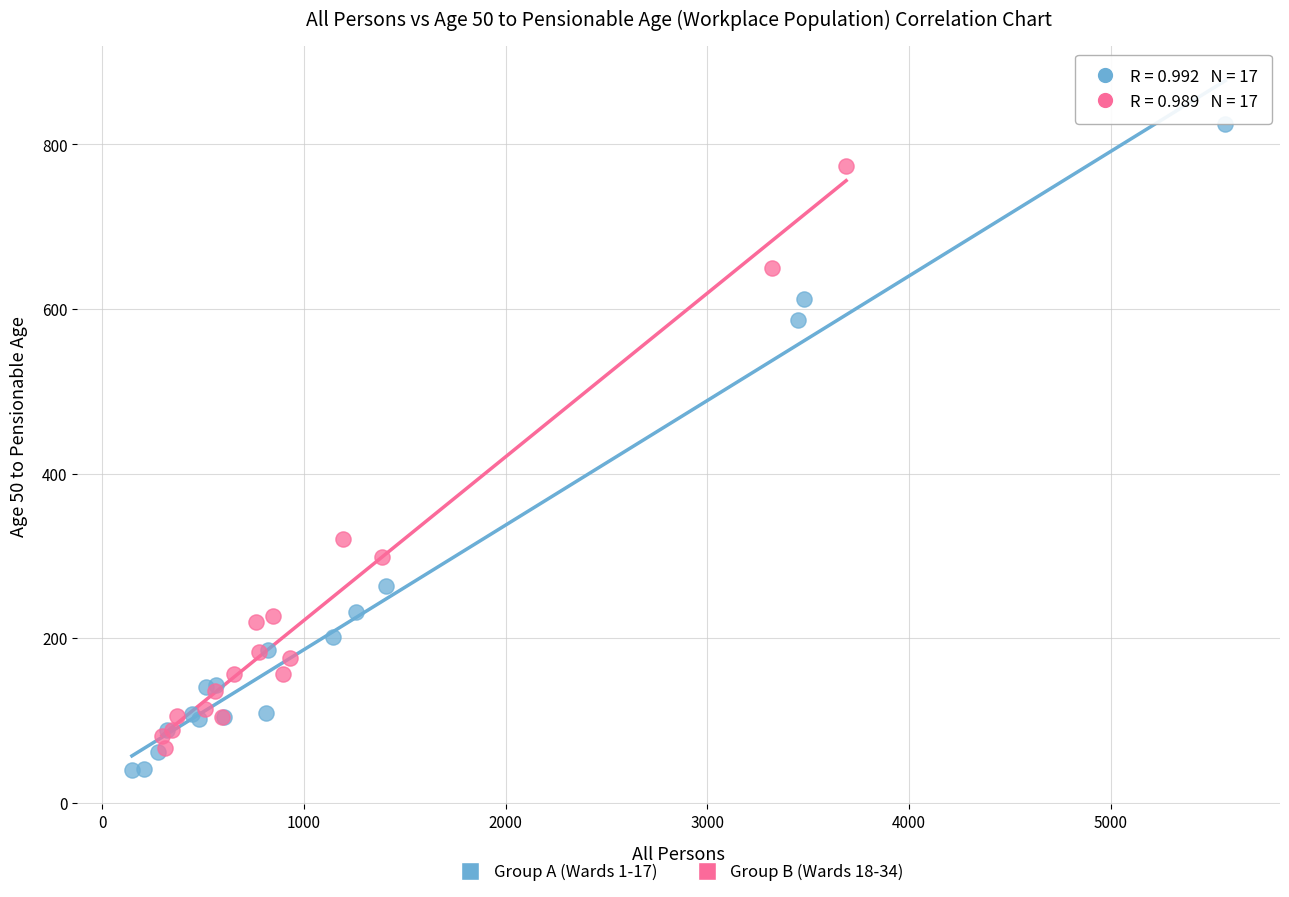

Which series has the widest spread of Y values?

Group A (Wards 1-17)